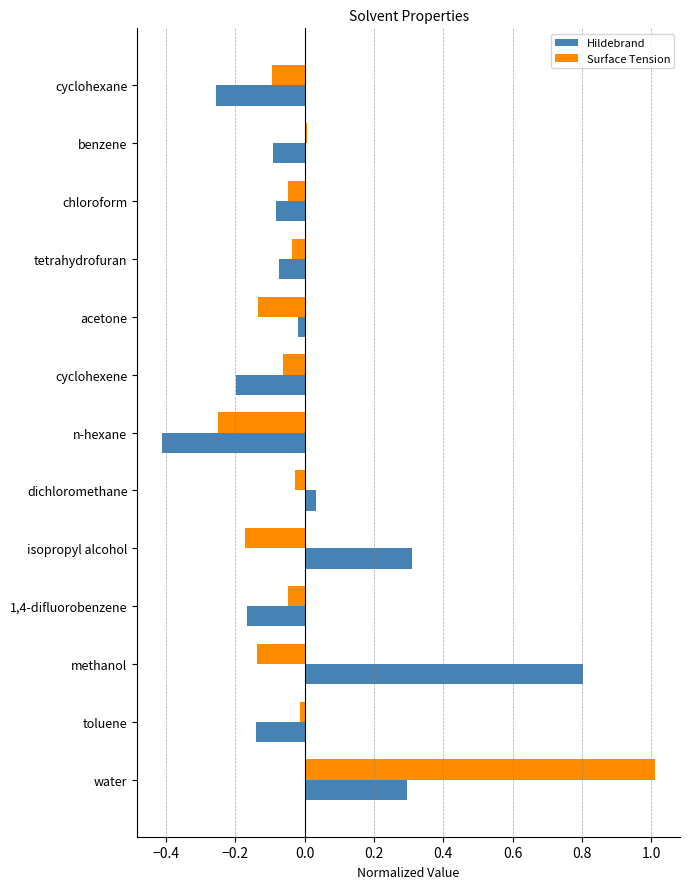

What is the difference between the maximum and second lowest values in the Surface Tension series?

1.2